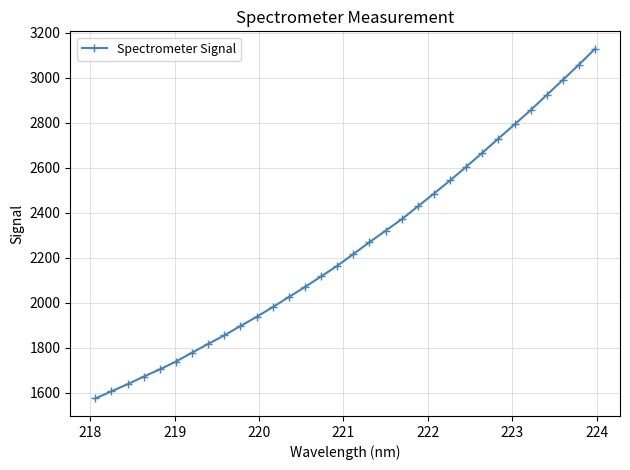

What is the value of the 6th point from the left?

1739.7